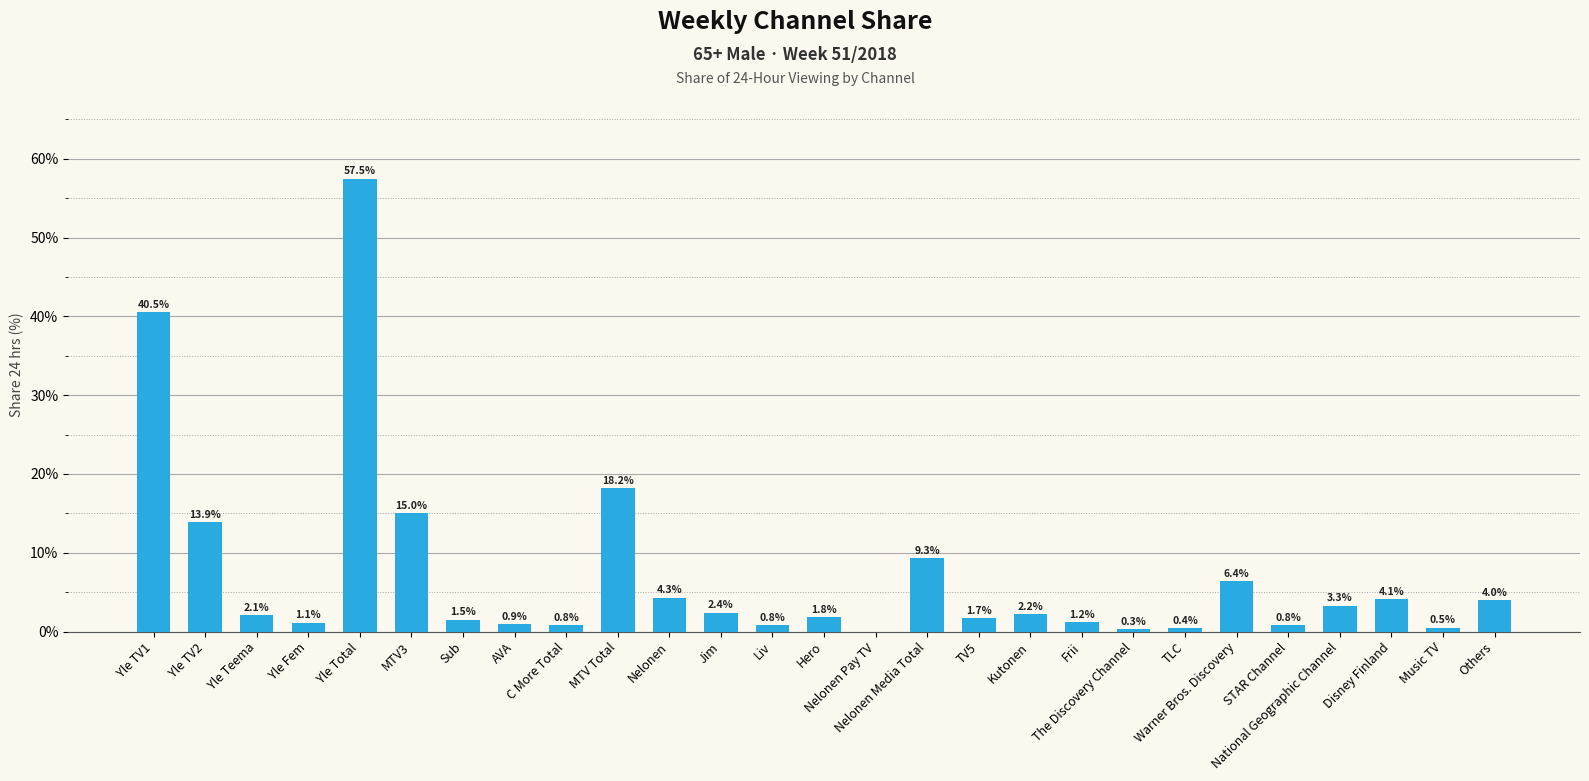

Reading left to right, what are all the values shown in this chart?

40.5	13.9	2.1	1.1	57.5	15.0	1.5	0.9	0.8	18.2	4.3	2.4	0.8	1.8	0.0	9.3	1.7	2.2	1.2	0.3	0.4	6.4	0.8	3.3	4.1	0.5	4.0